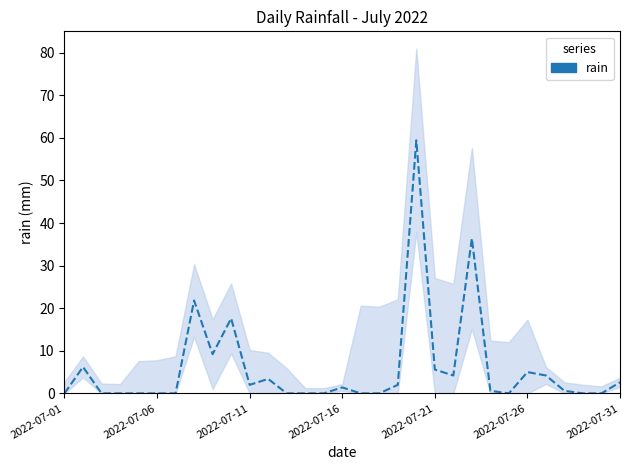

Which has a higher value, 11 or 17?

11